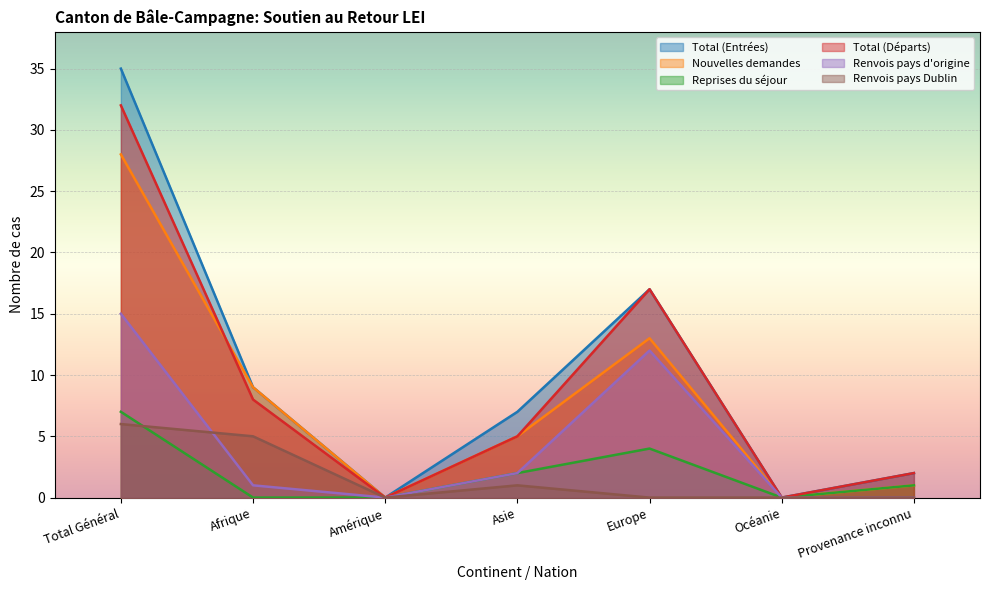

What is the sum of all Total (Départs) values?

64